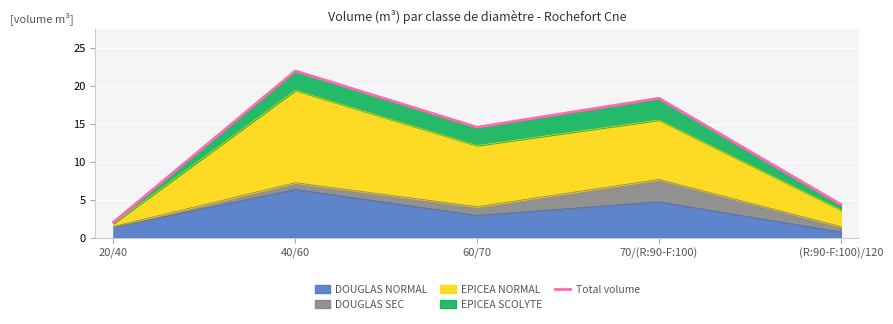

How many points are lower than both their immediate neighbors (excluding endpoints)?

1